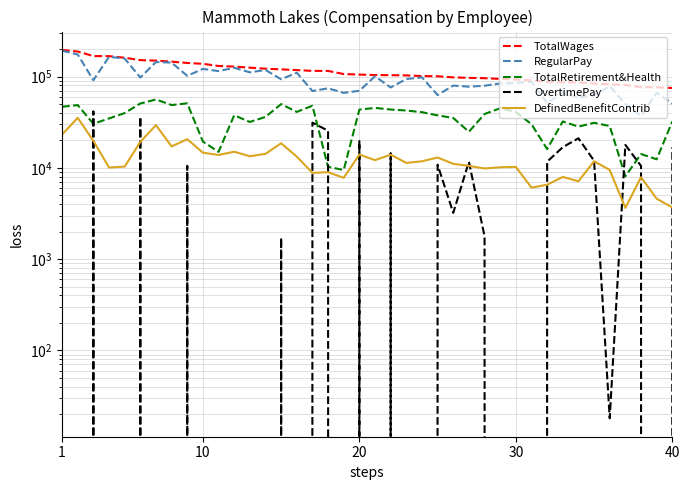

Is the value of OvertimePay at 28 greater than the value of TotalWages at 20?

No